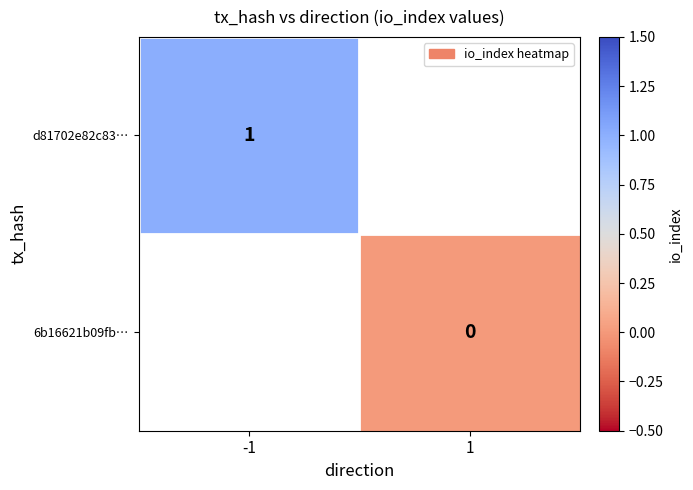

Is it true that d81702e82c83… equals 1 at -1?

True